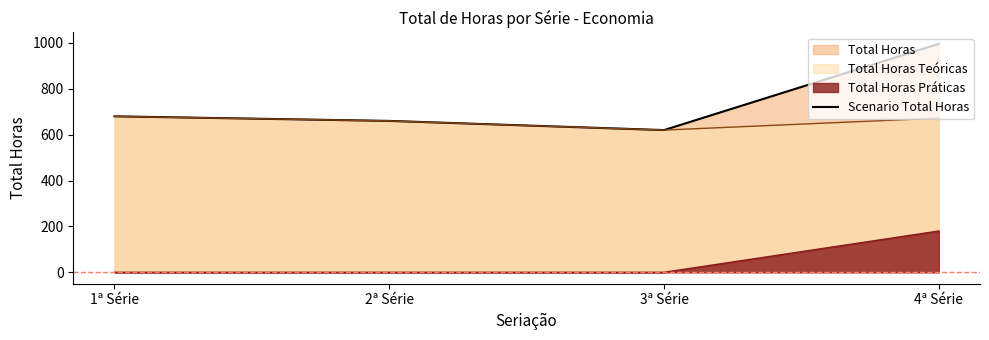

List the labels in order of value, largest first.

4ª Série, 1ª Série, 2ª Série, 3ª Série